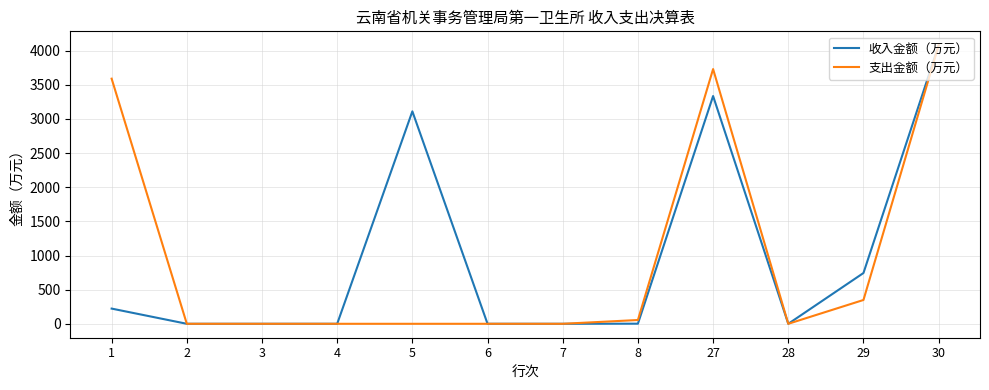

The value of 支出金额（万元） at 7 is 0.0. True or false?

True